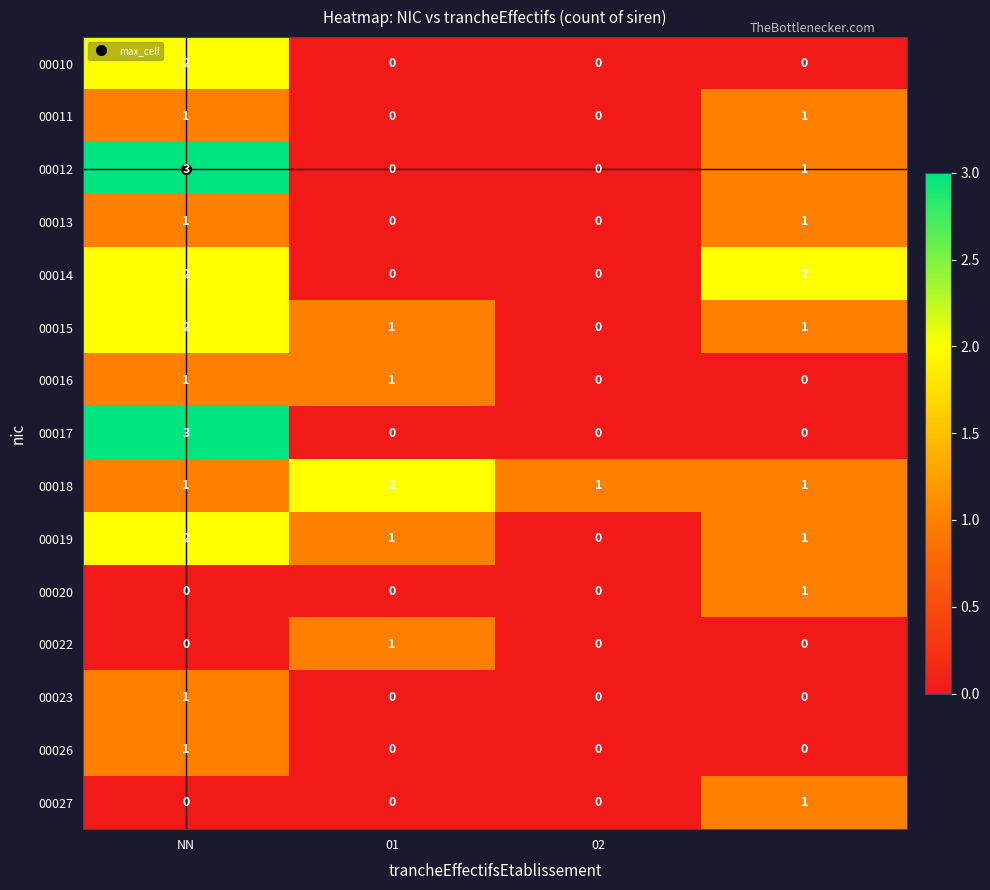

Count the 00015 values in the range 1 to 2.

3